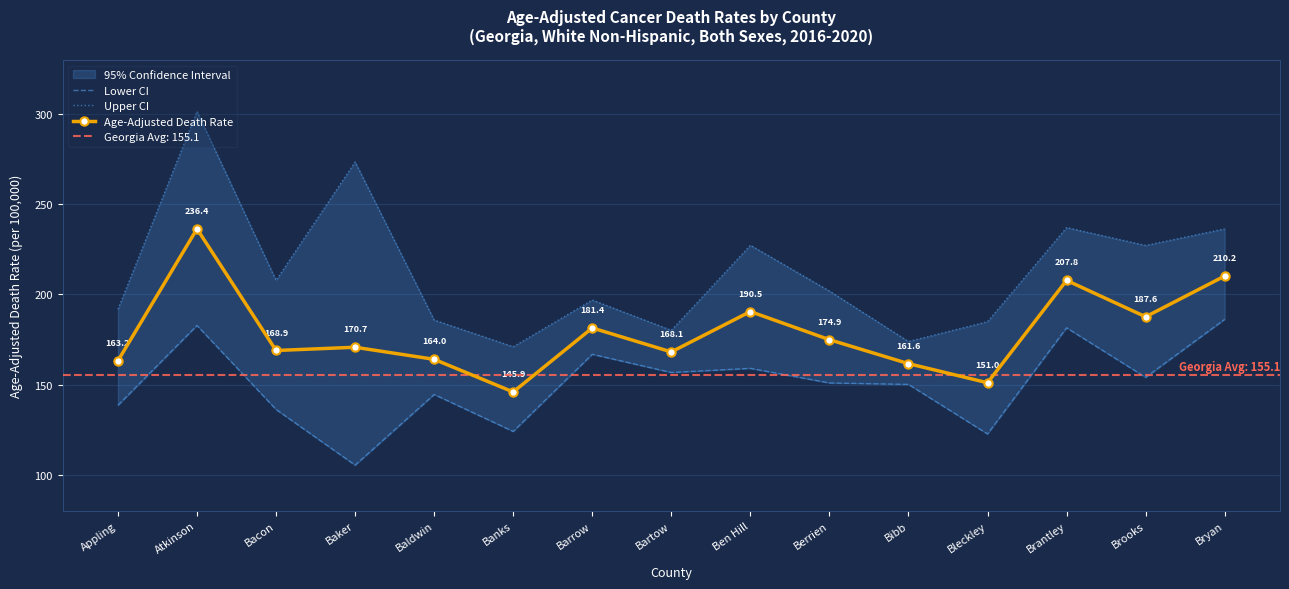

What is the difference between the maximum and minimum values in the Lower CI series?

80.9